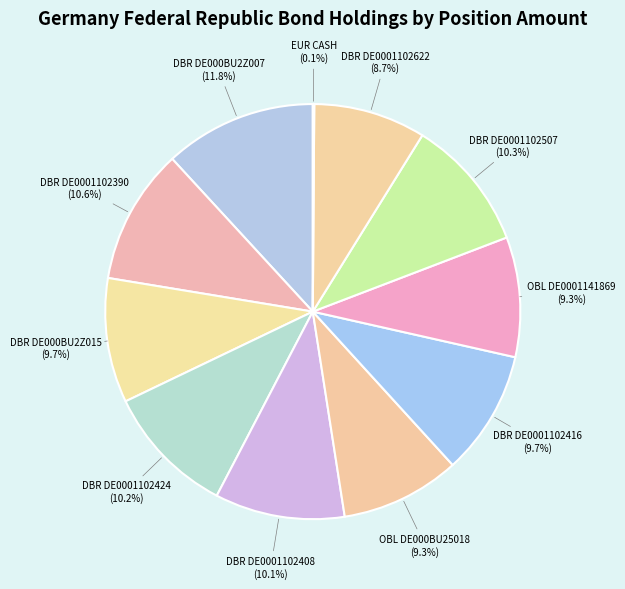

Rank the categories by value from highest to lowest.

DBR DE000BU2Z007, DBR DE0001102390, DBR DE0001102507, DBR DE0001102424, DBR DE0001102408, DBR DE000BU2Z015, DBR DE0001102416, OBL DE0001141869, OBL DE000BU25018, DBR DE0001102622, EUR CASH